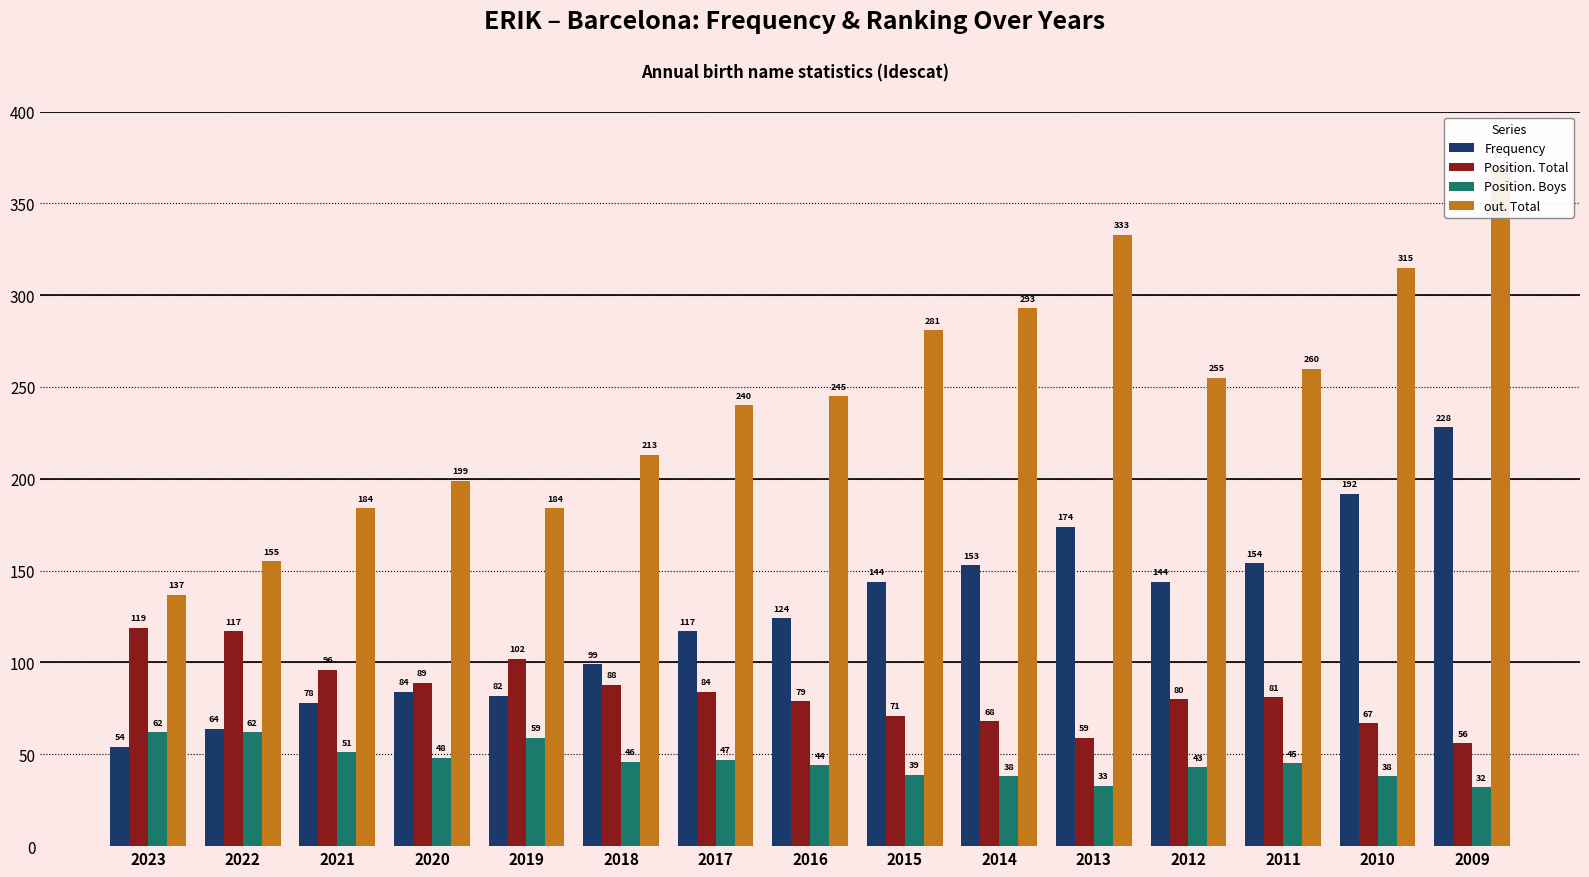

True or false: Frequency has a value of 56 at 2019.

False